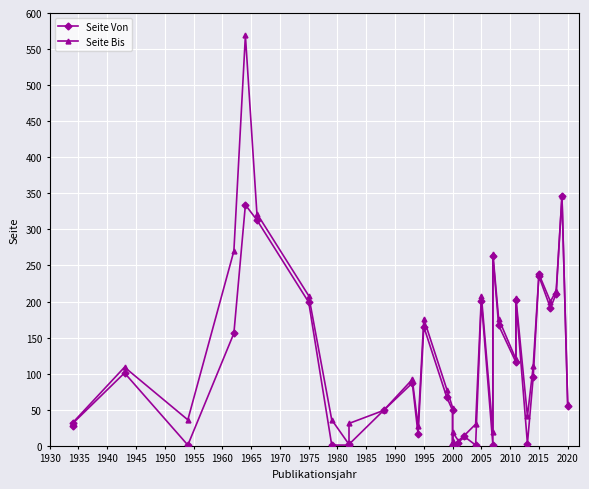

What is the lowest value of the Seite Von series?

1